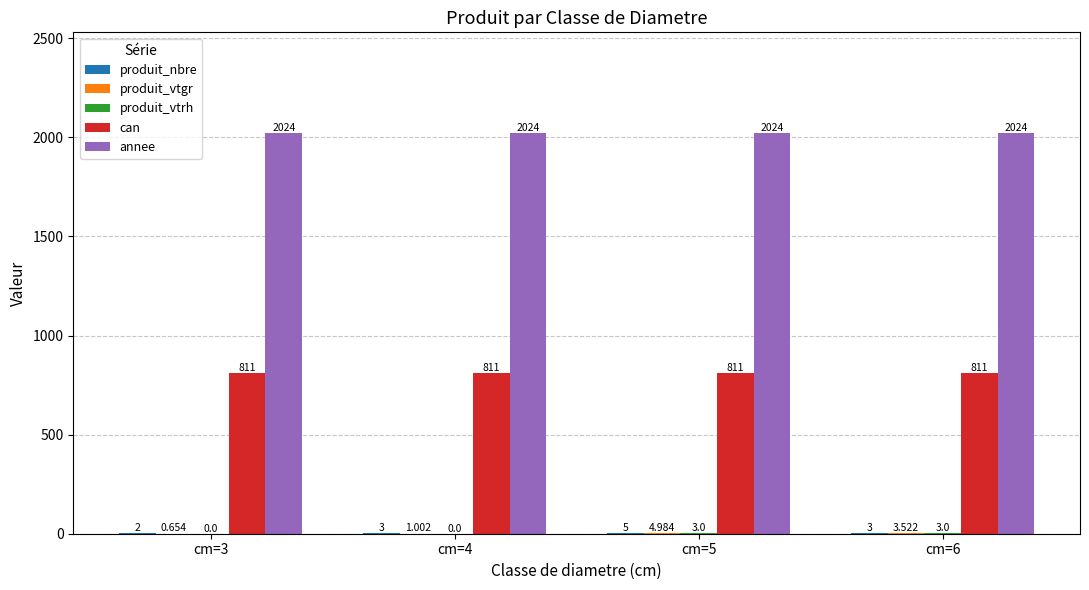

Which series has the largest total across all categories?

annee